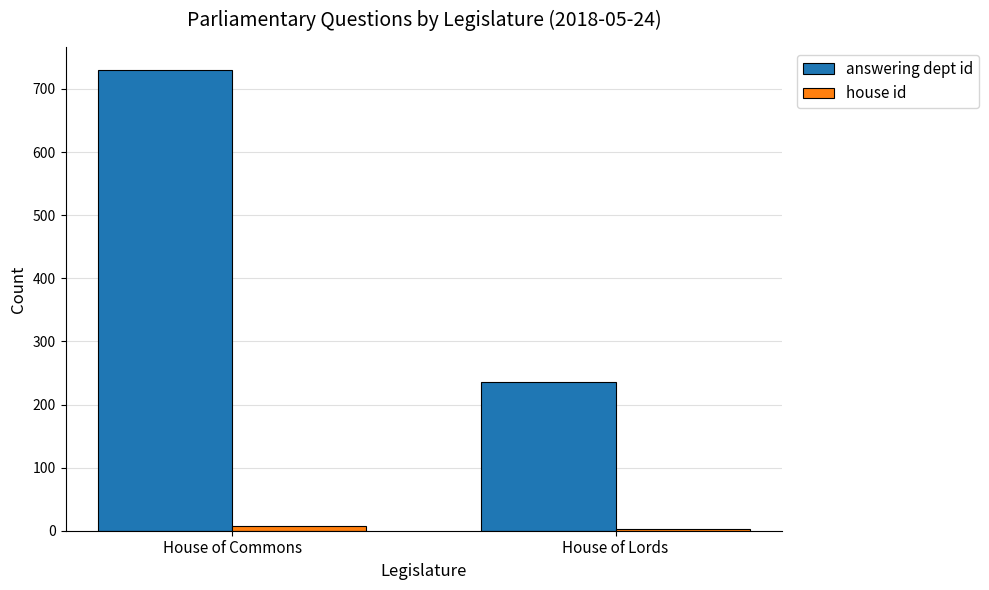

Which series has the largest total across all categories?

answering dept id